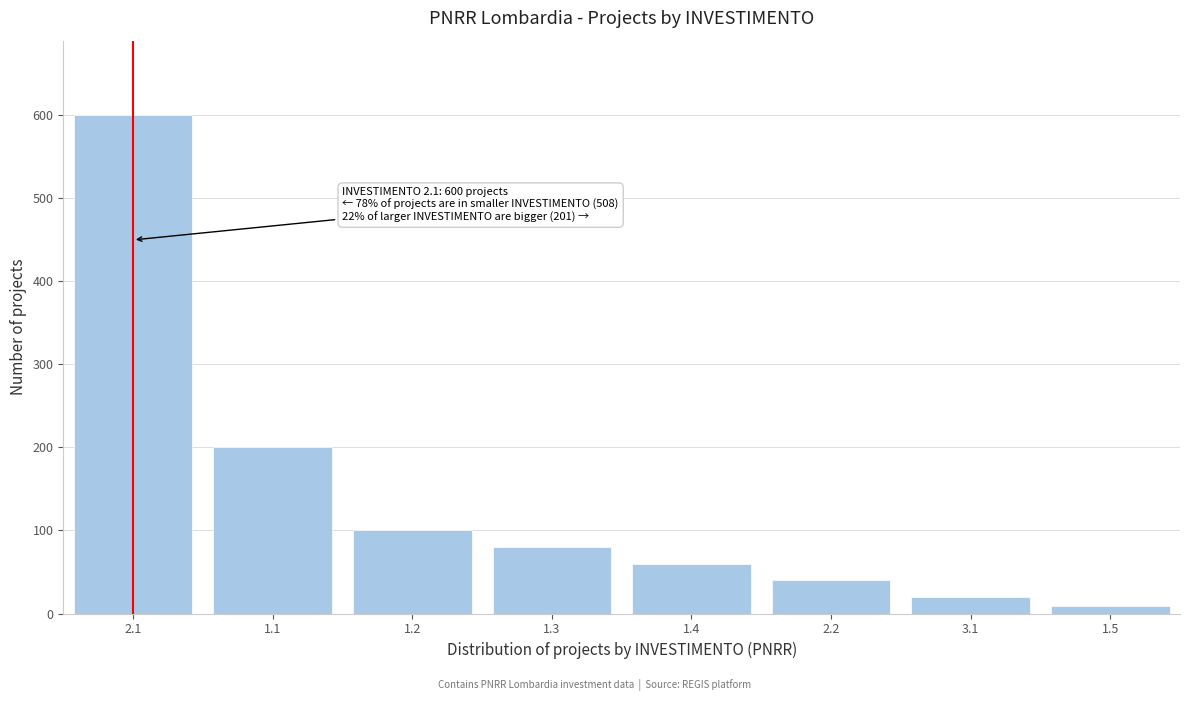

Reading right to left, what are all the values shown in this chart?

1.5=9	3.1=20	2.2=40	1.4=60	1.3=80	1.2=100	1.1=200	2.1=600